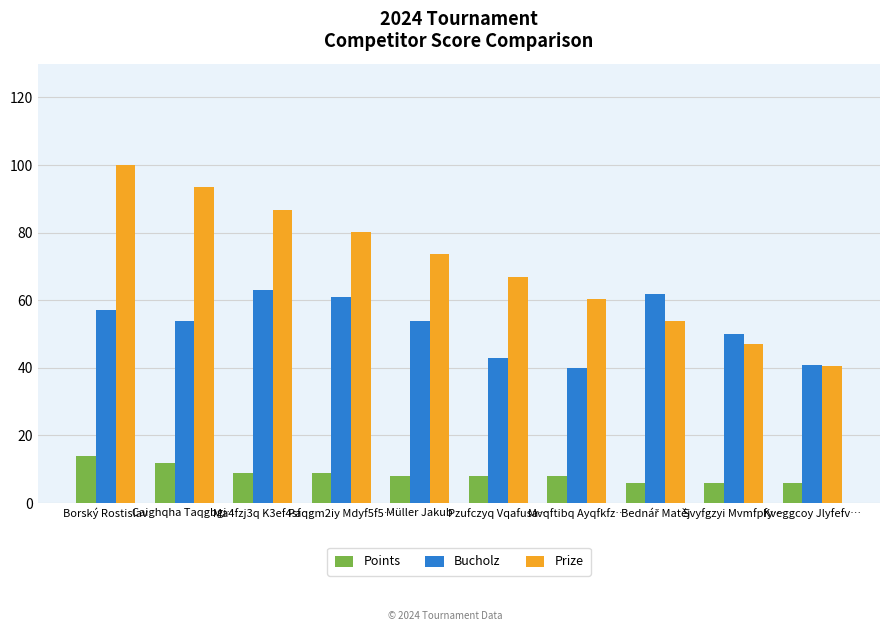

What position from the right is Borský Rostislav?

10